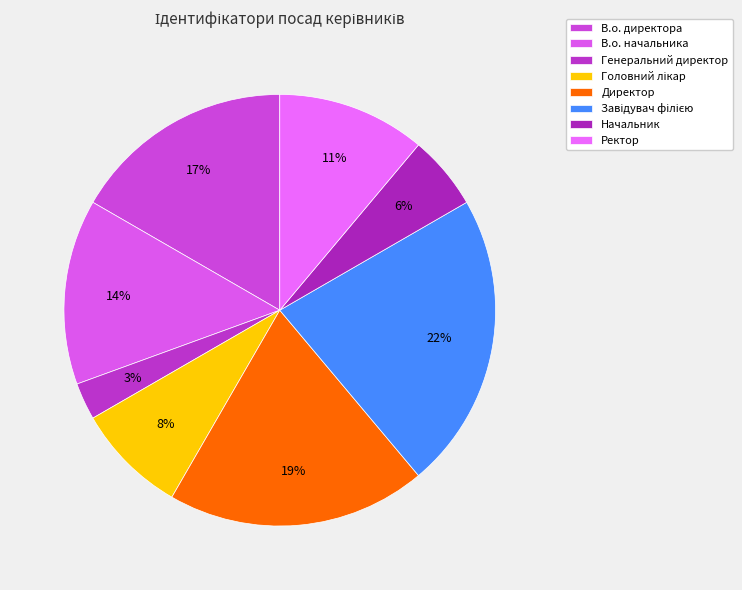

The Директор slice represents 19% of the pie. True or false?

True